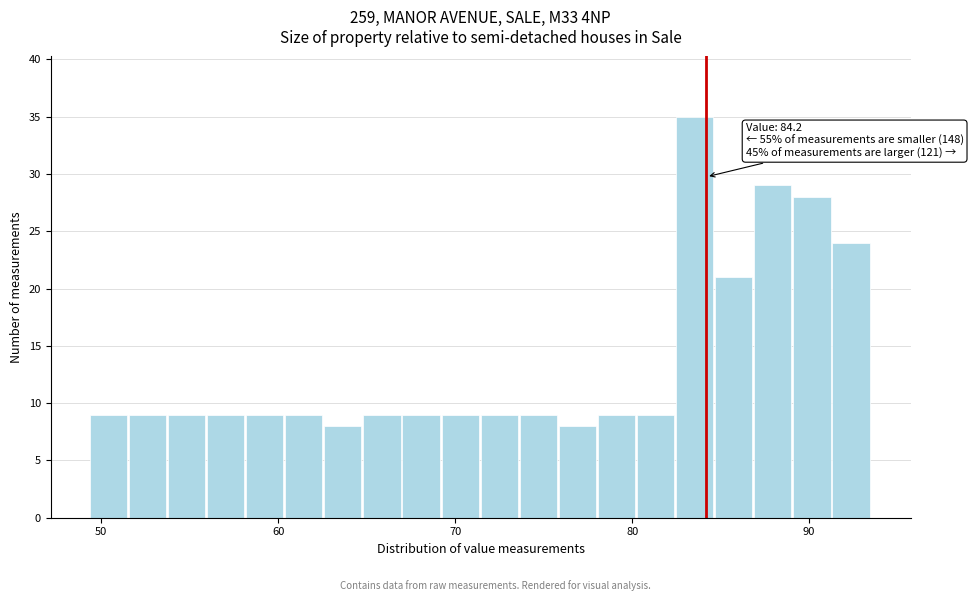

Read against the x-axis, roughly where is the centre of the tallest bar?

84